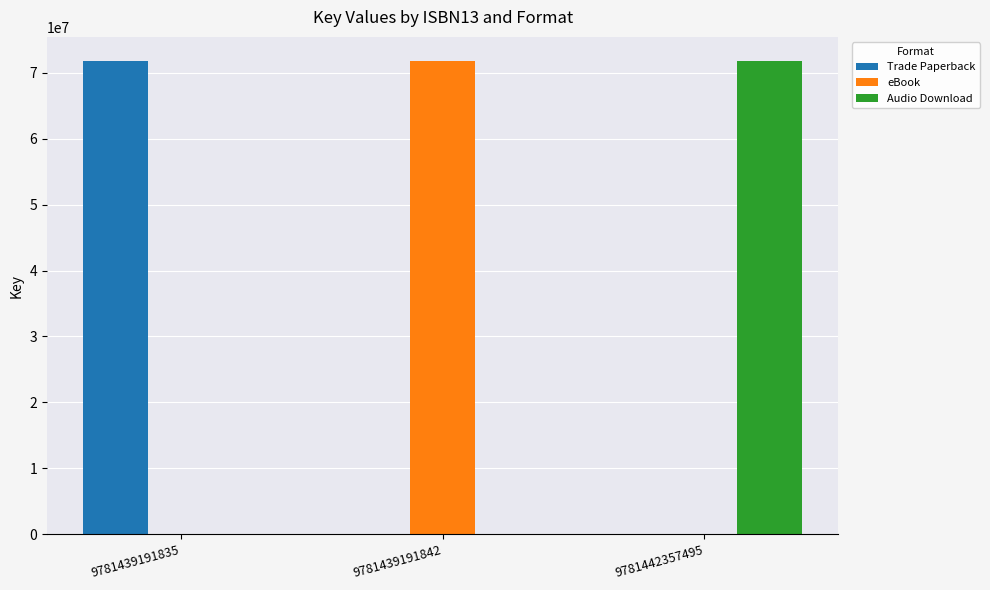

The Audio Download series shows 113914227 at 9781442357495. True or false?

False